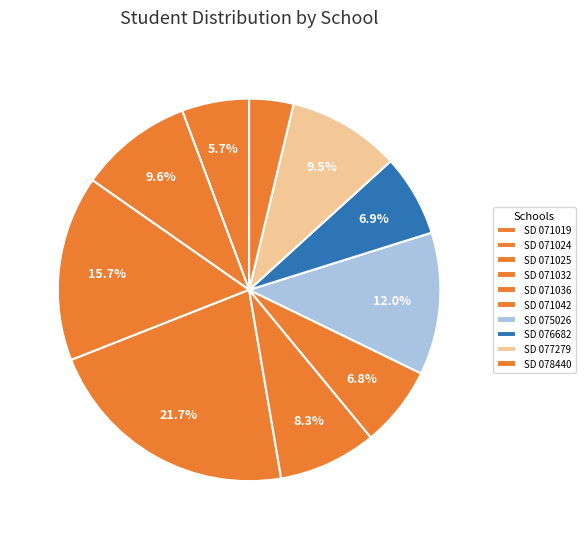

To the nearest percent, what is the difference between the largest and smallest slice percentages?

18%